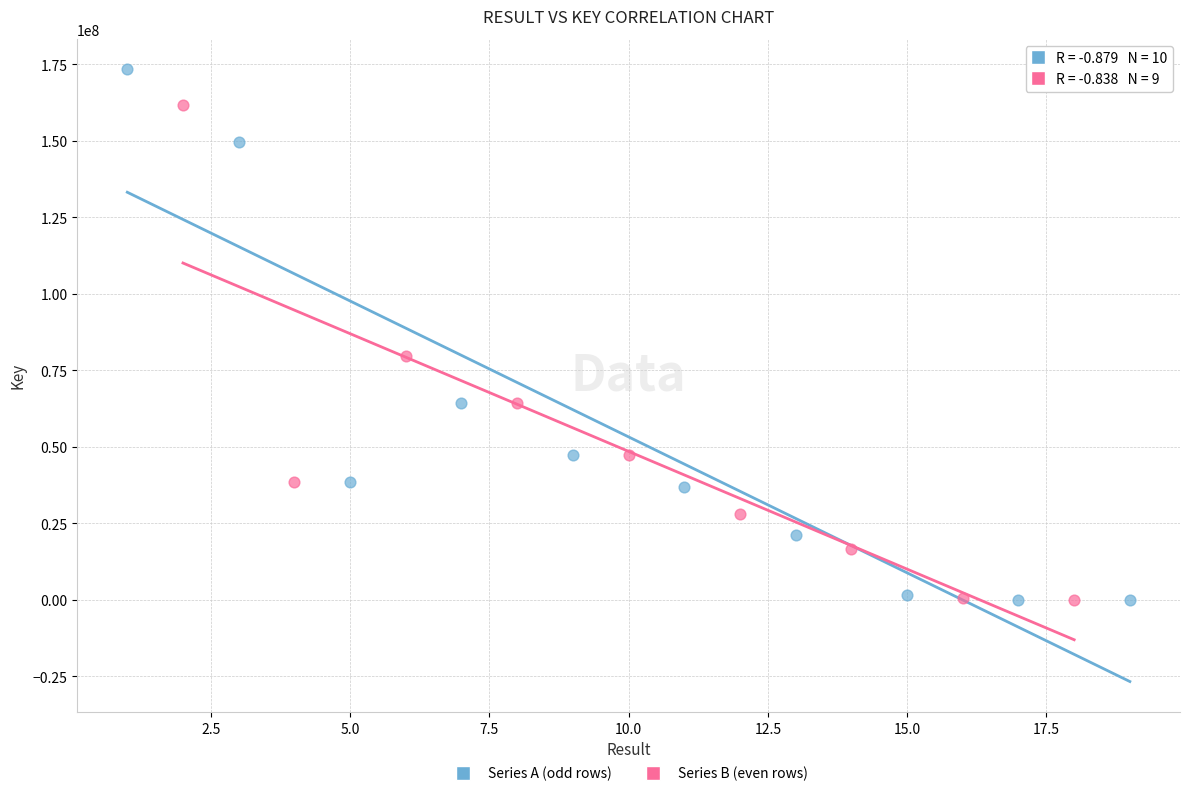

Which series contains the highest Y value?

Series A (odd rows)